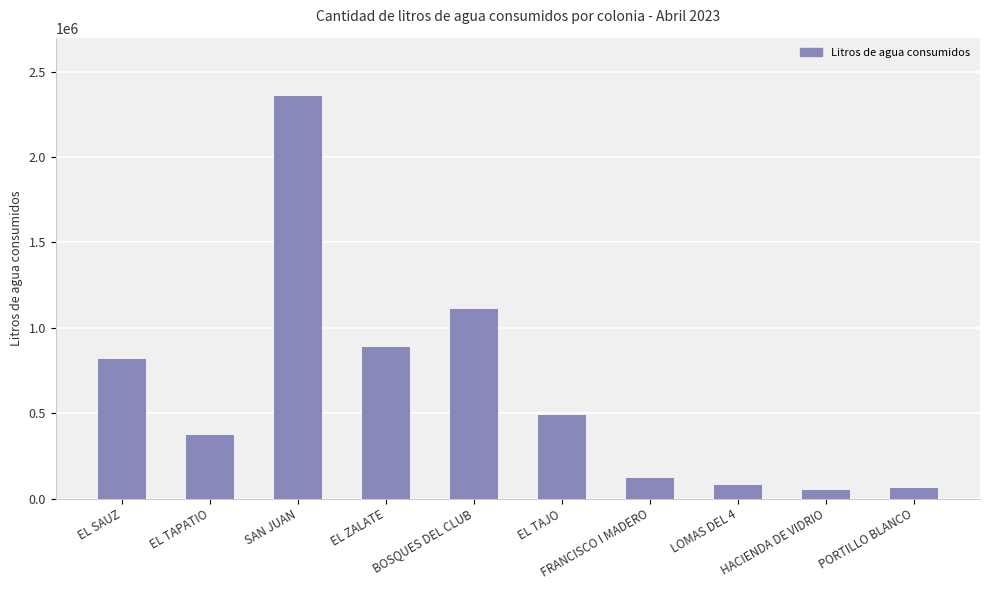

Which label corresponds to the largest value in the chart?

SAN JUAN